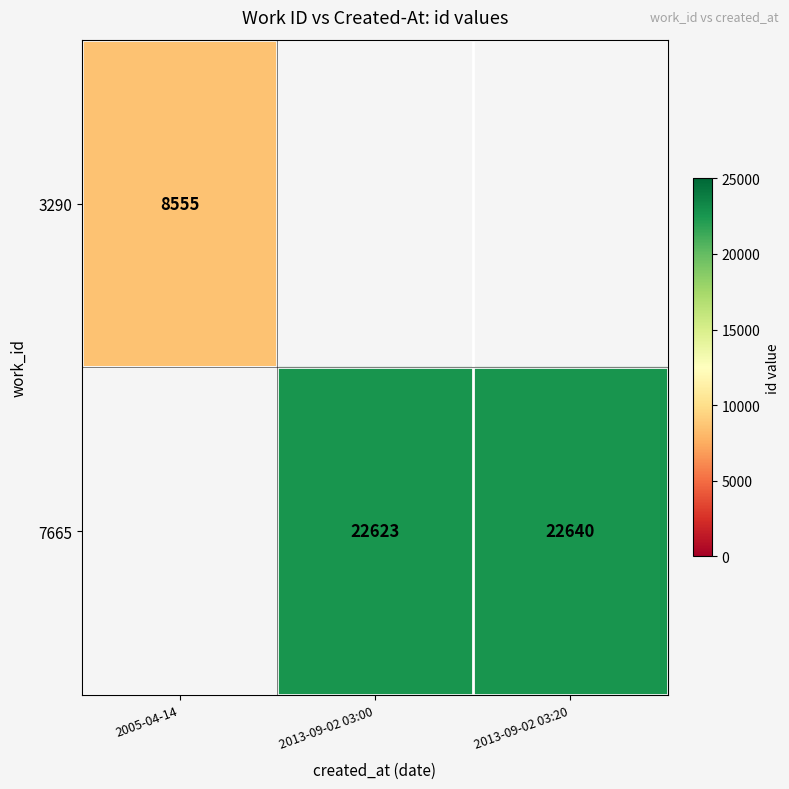

Which category has the highest value across all series?

2013-09-02 03:20